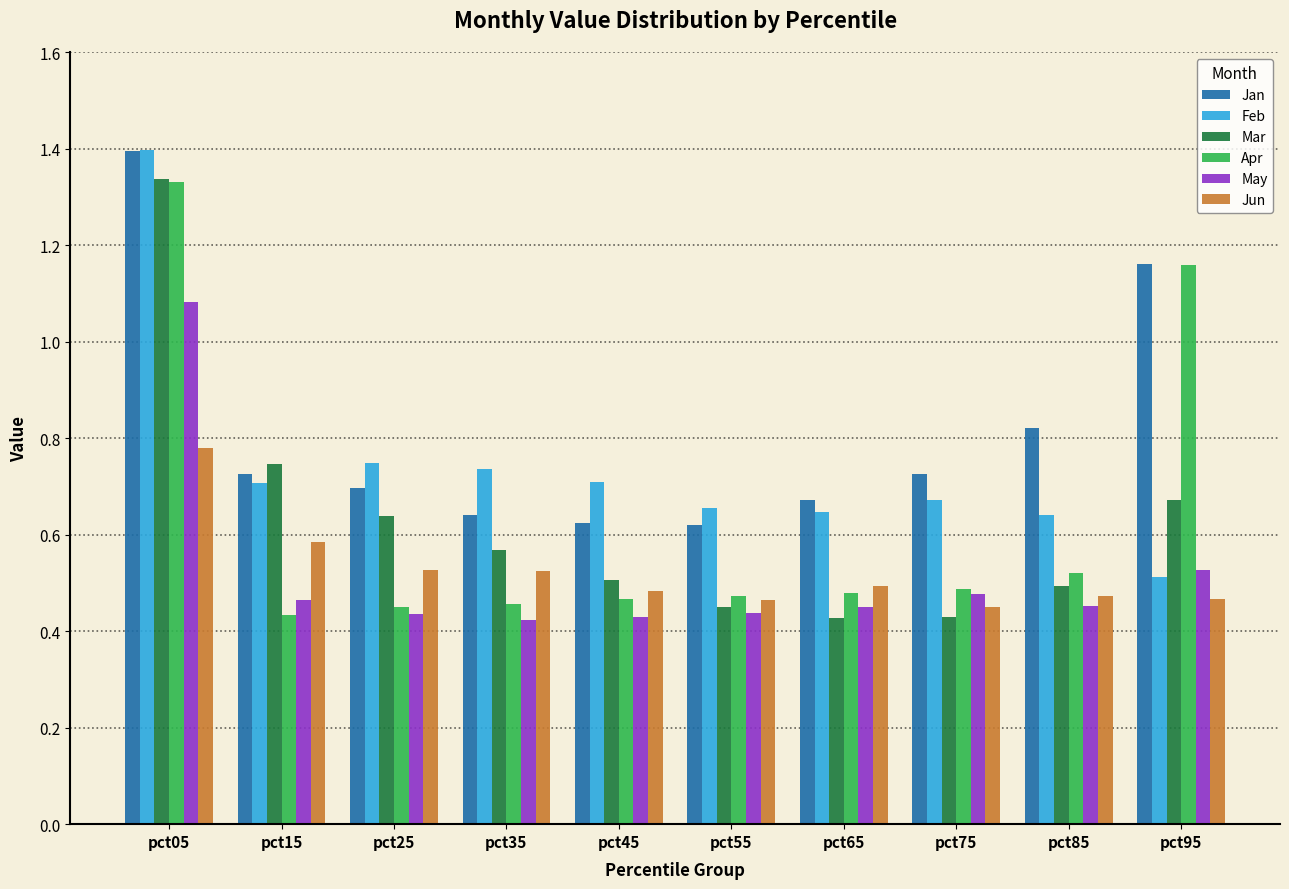

What is the total value across all series at pct85?

3.4